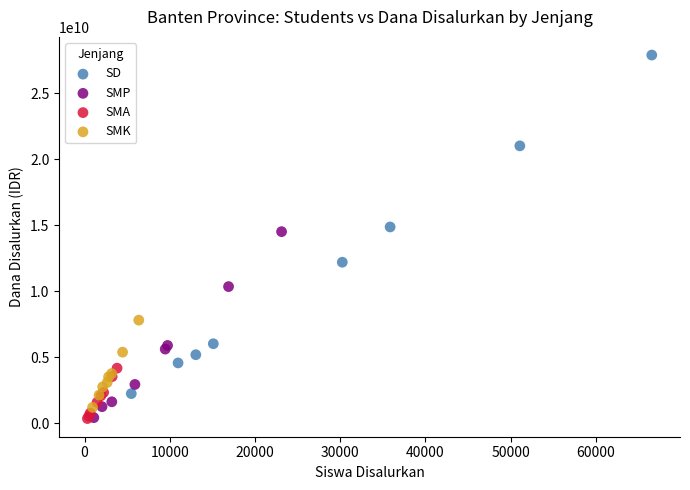

Which series has the largest Y range (max minus min)?

SD